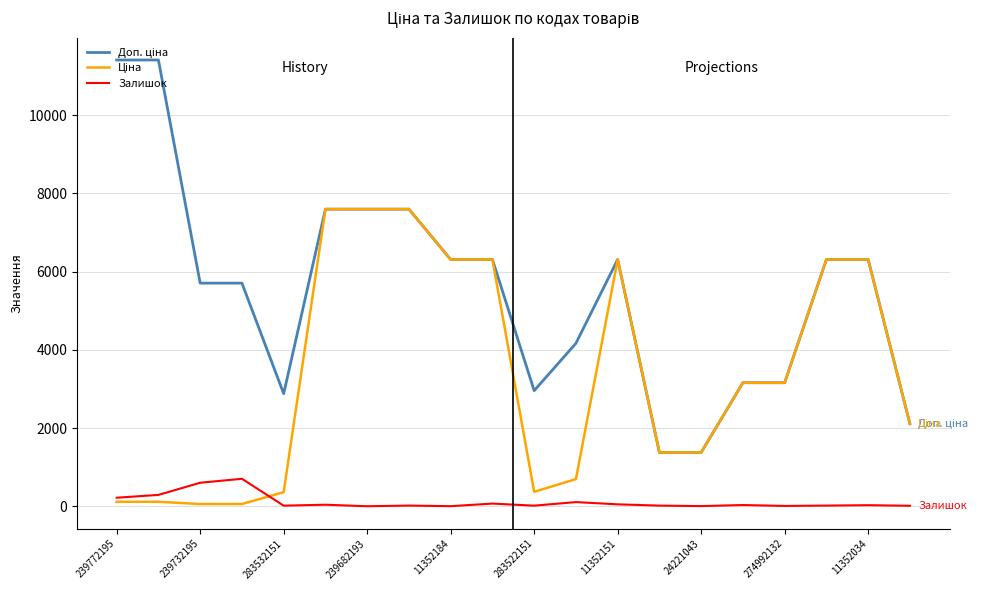

What is the maximum value for Залишок?

702.0